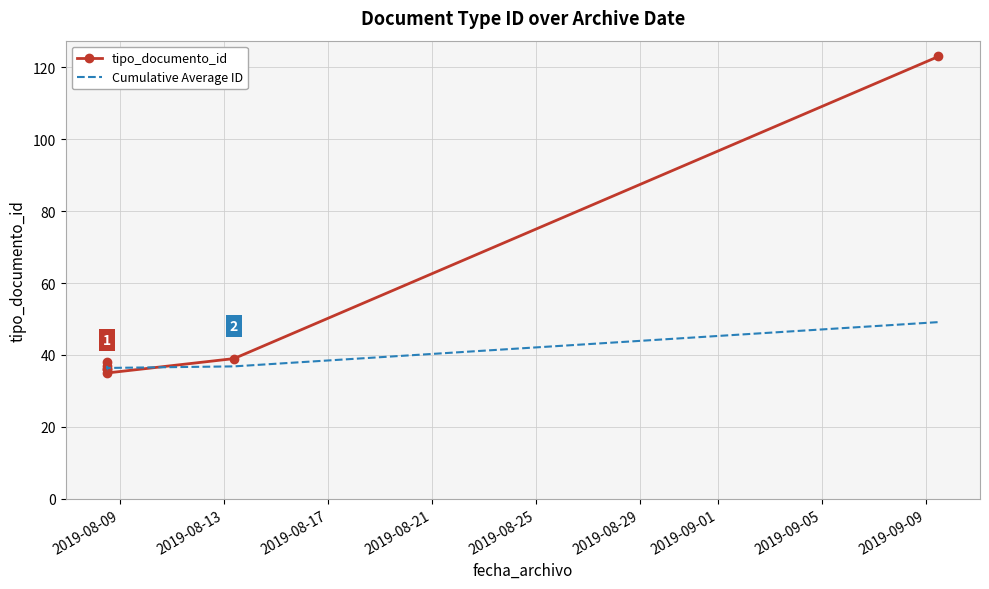

How many lines are shown in the chart?

2